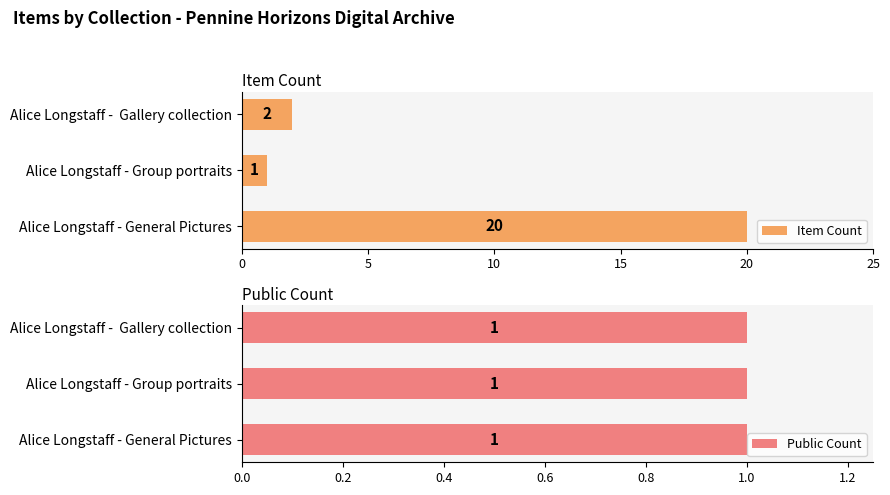

What is the maximum value shown in the chart?

20.0